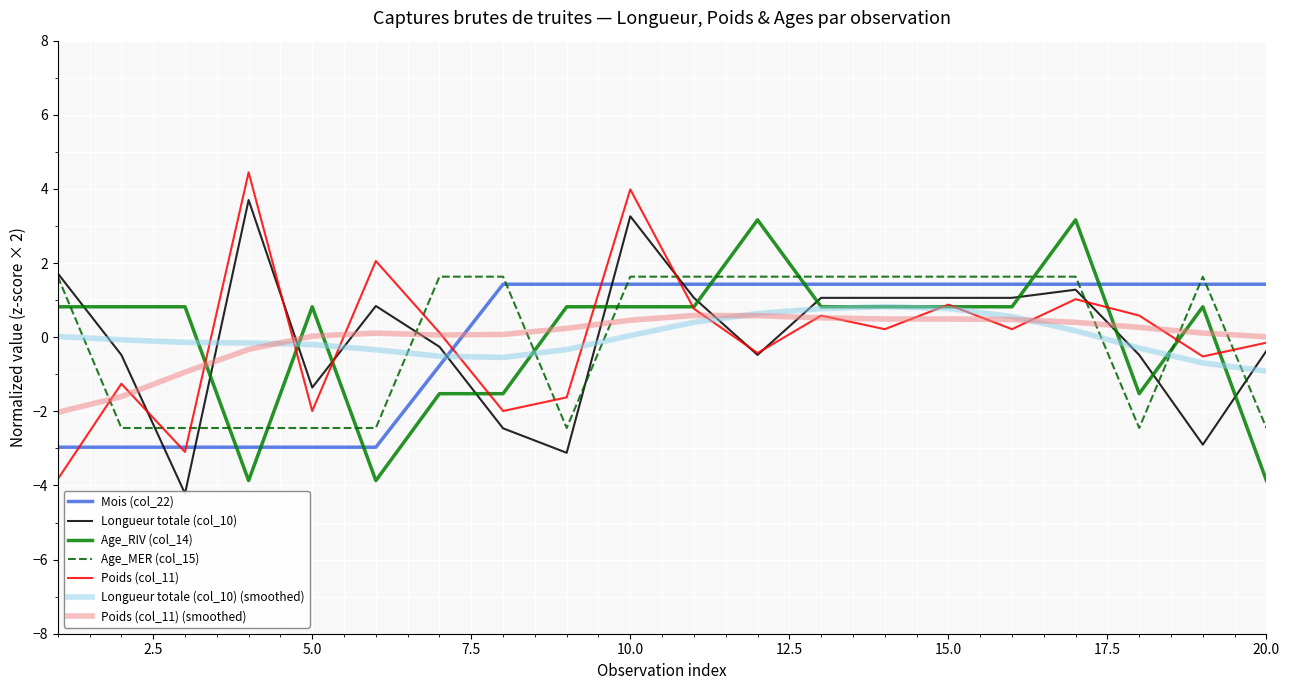

Where is Poids (col_11) nearest to the value 0?

7